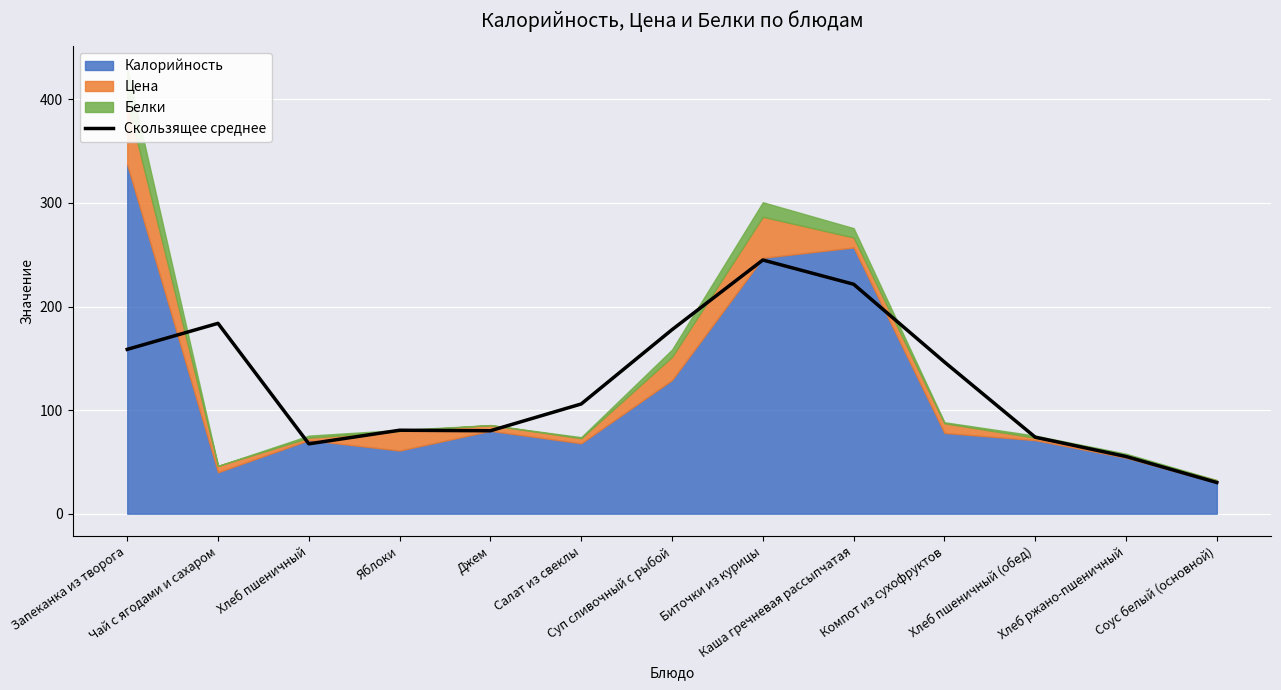

What position from the right is Яблоки?

10